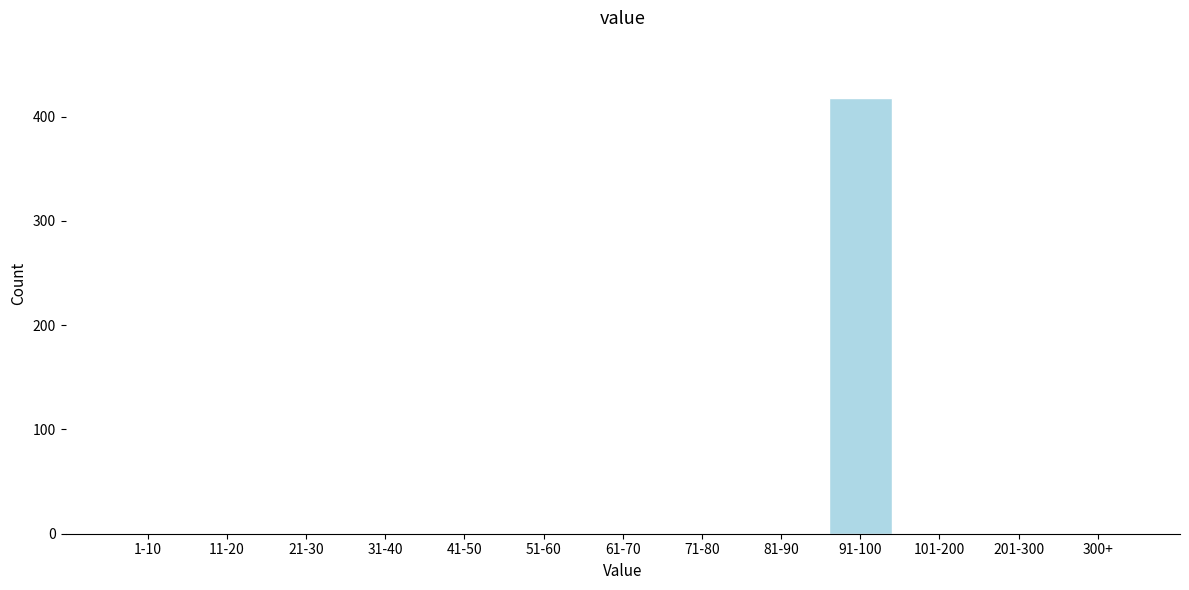

Reading left to right, what are all the values shown in this chart?

1-10=0	11-20=0	21-30=0	31-40=0	41-50=0	51-60=0	61-70=0	71-80=0	81-90=0	91-100=418	101-200=0	201-300=0	300+=0